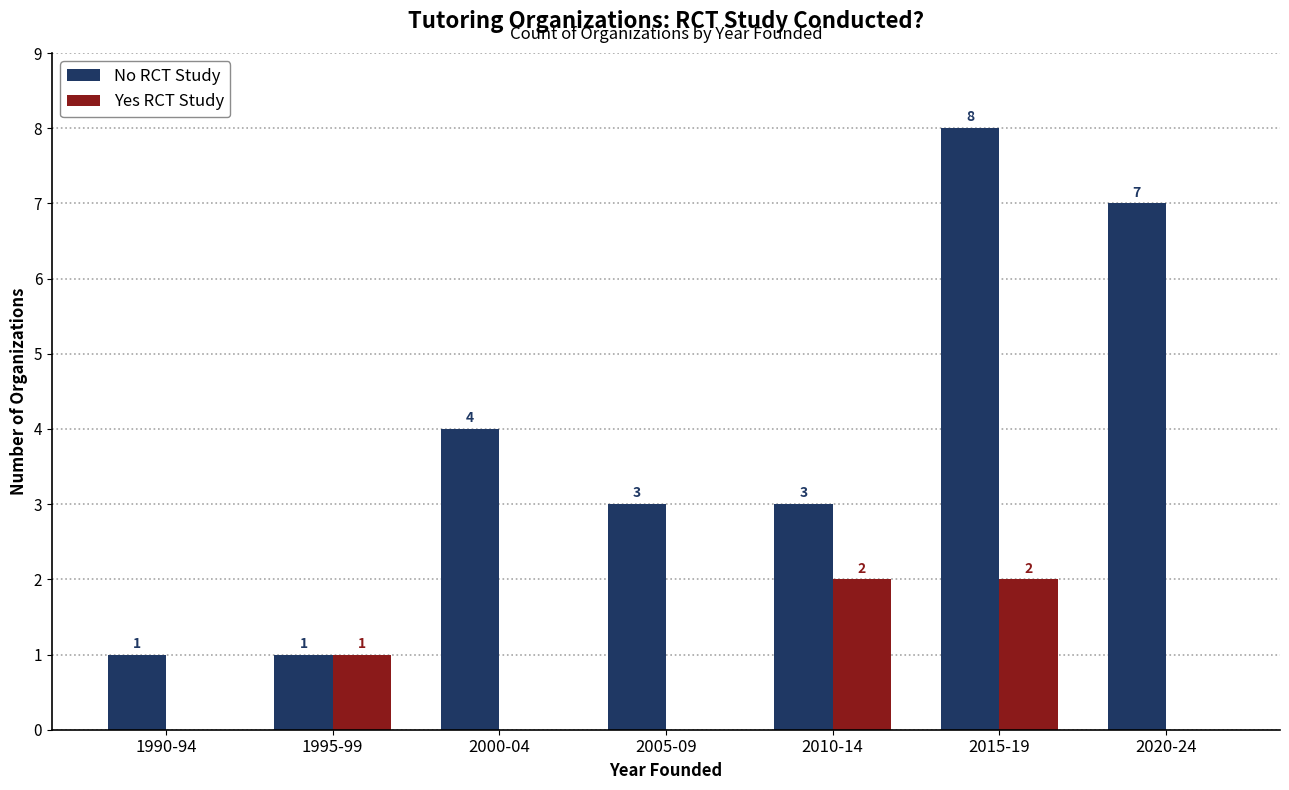

Where is Yes RCT Study nearest to the value 1?

1995-99